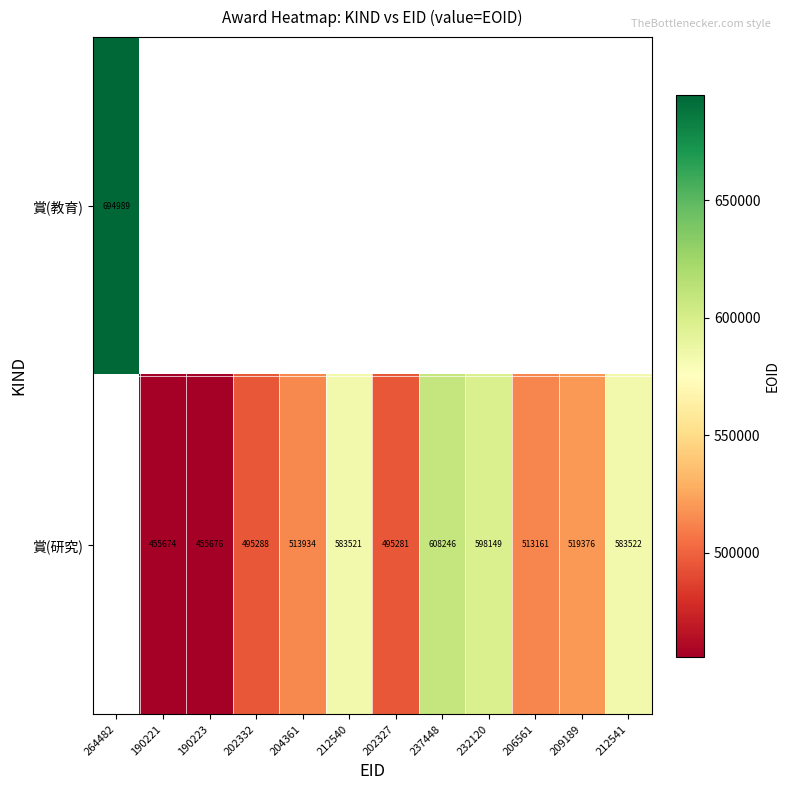

True or false: 賞(研究) has a value of 495281 at 202327.

True